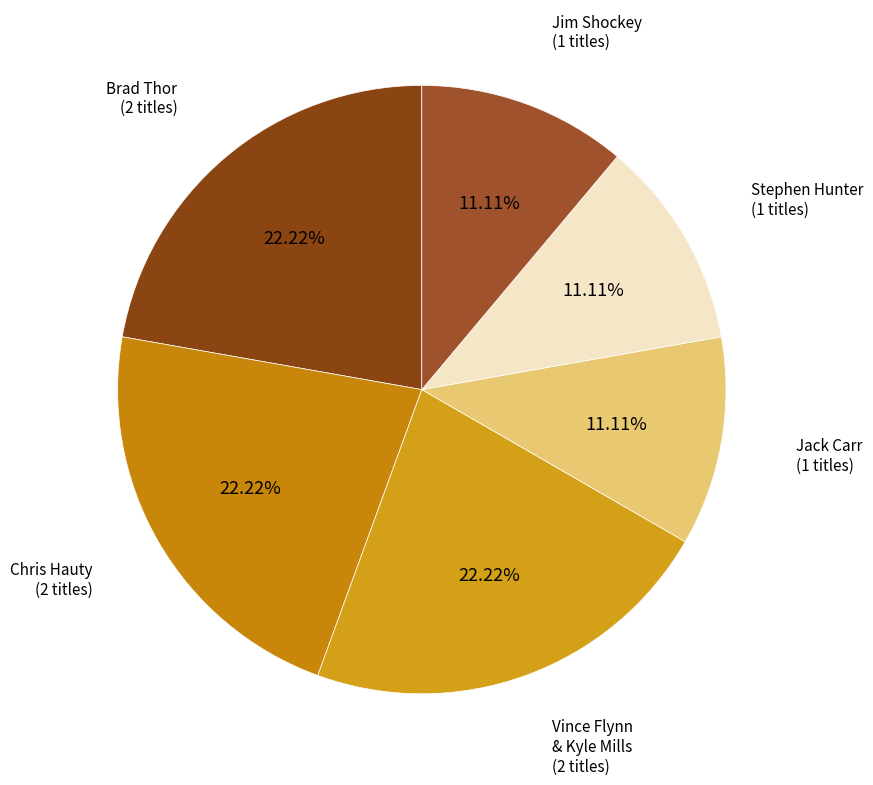

What is the ratio of the value at Jack Carr (1 titles) to the value at Brad Thor (2 titles)?

0.5